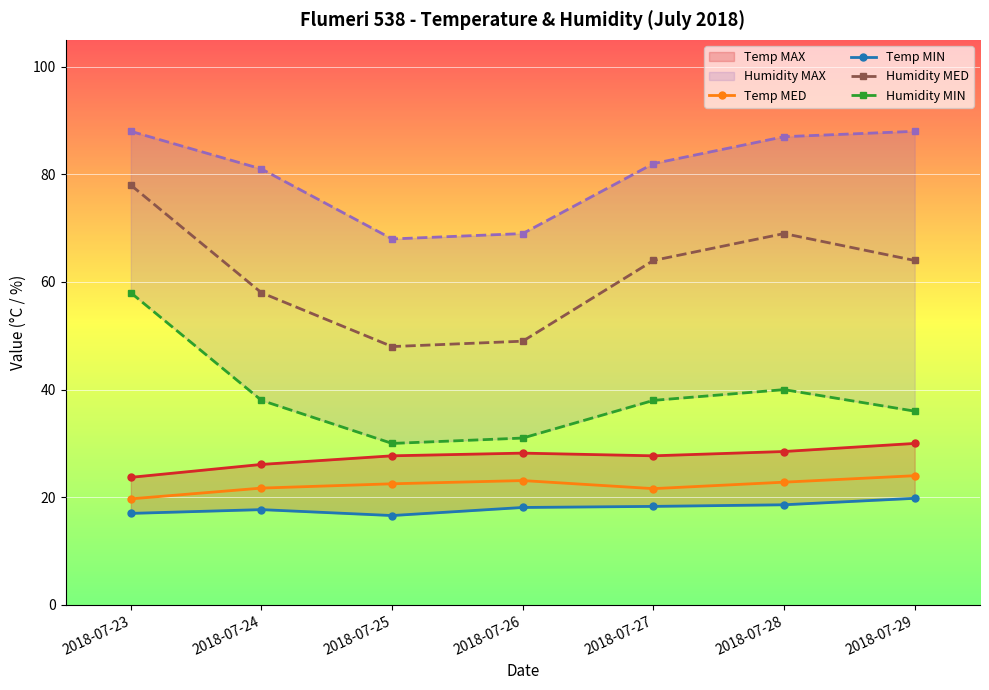

How many lines are shown in the chart?

6